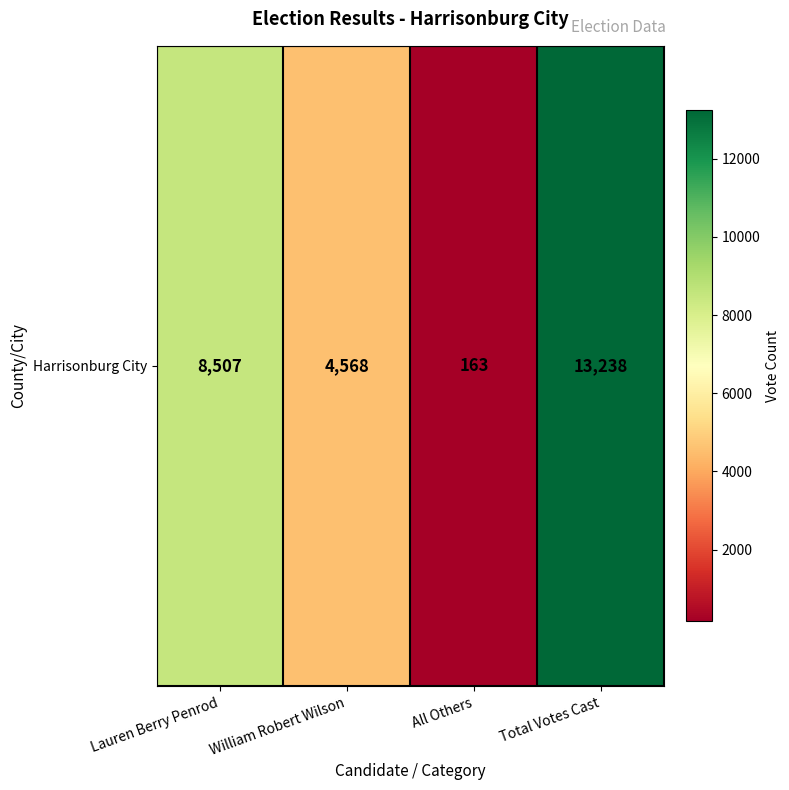

Reading right to left, list all the values displayed in this chart.

Total Votes Cast=13238	All Others=163	William Robert Wilson=4568	Lauren Berry Penrod=8507